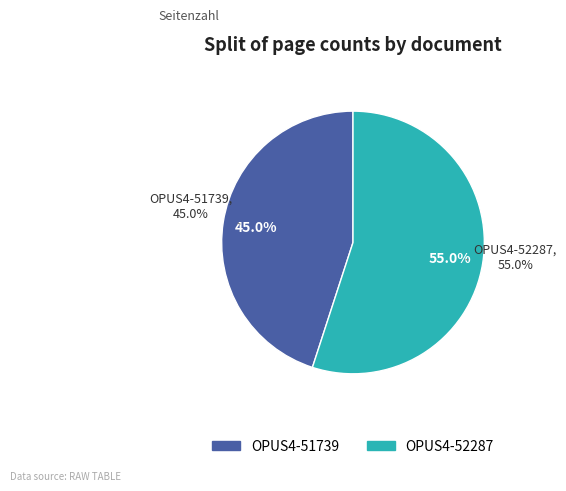

Approximately how many times larger is the value at OPUS4-51739 compared to OPUS4-52287?

0.8